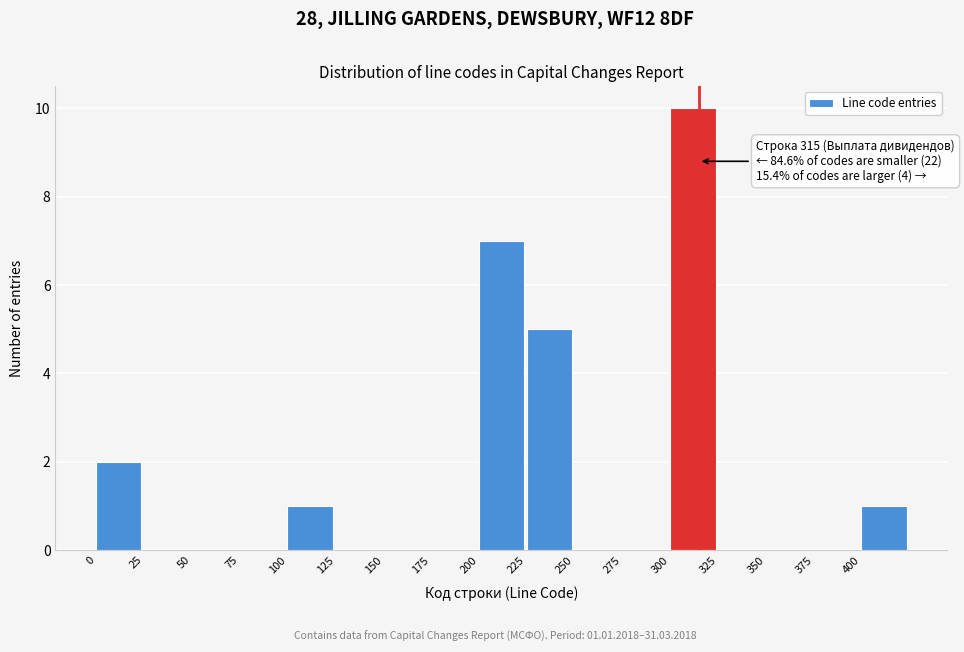

Over which range of the x-axis is the bar tallest?

300 to 325